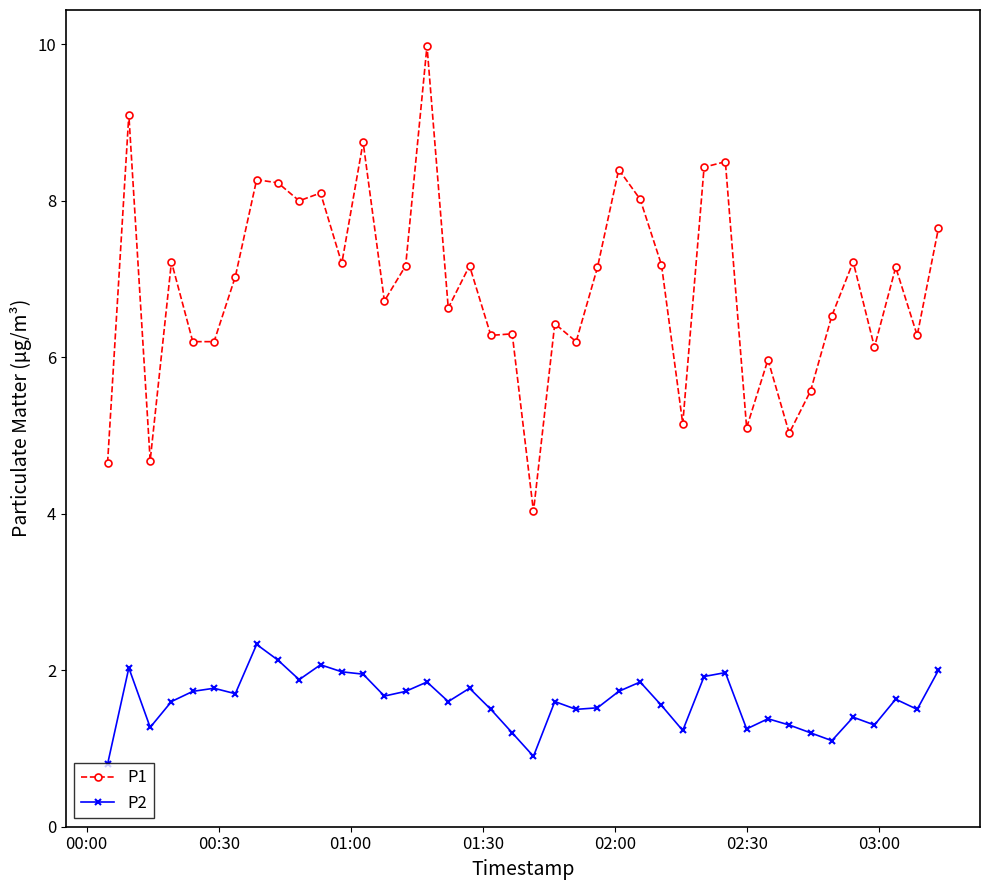

Which series has the largest total across all categories?

P1